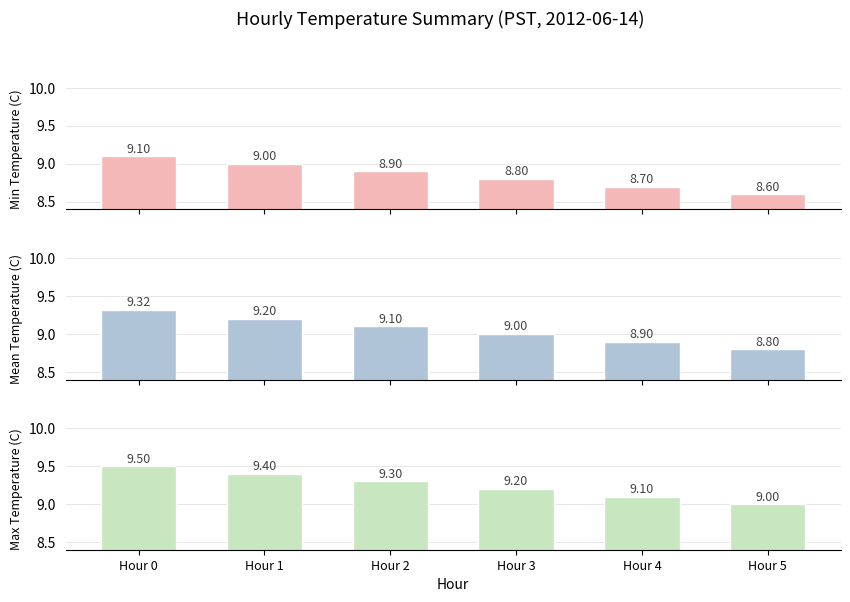

At Hour 5, list the series in order from largest to smallest.

Max Temperature, Mean Temperature, Min Temperature